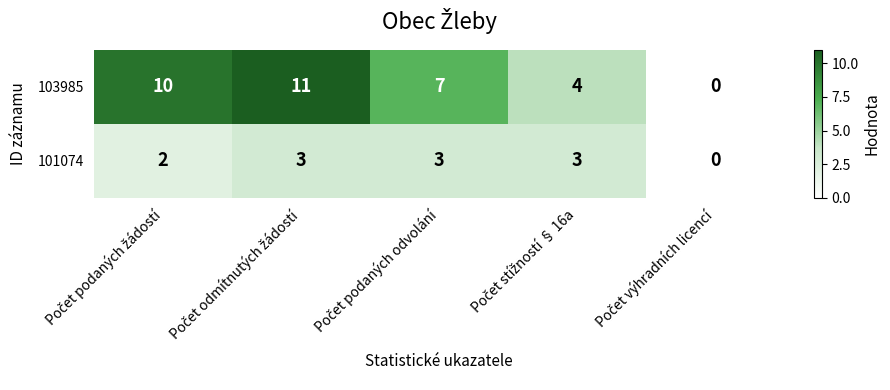

How many categories are shown in the chart?

5